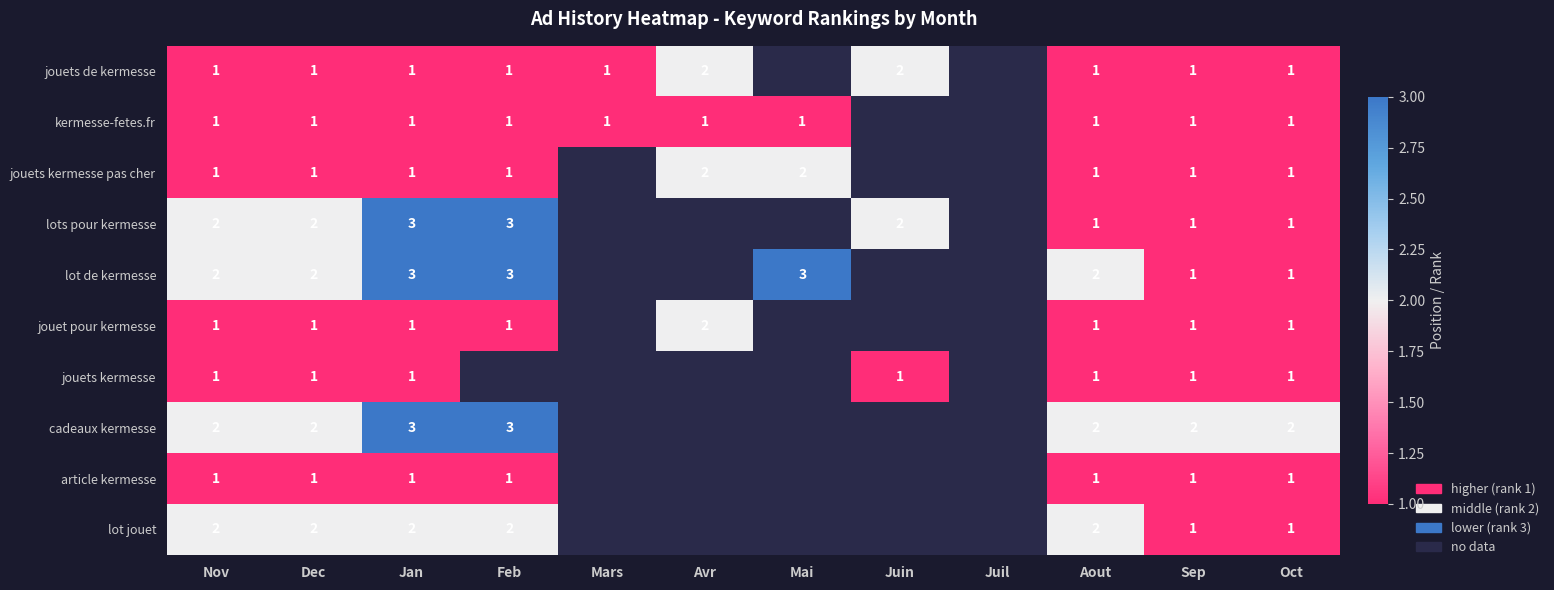

The lot jouet series shows 2 at Jan. True or false?

True